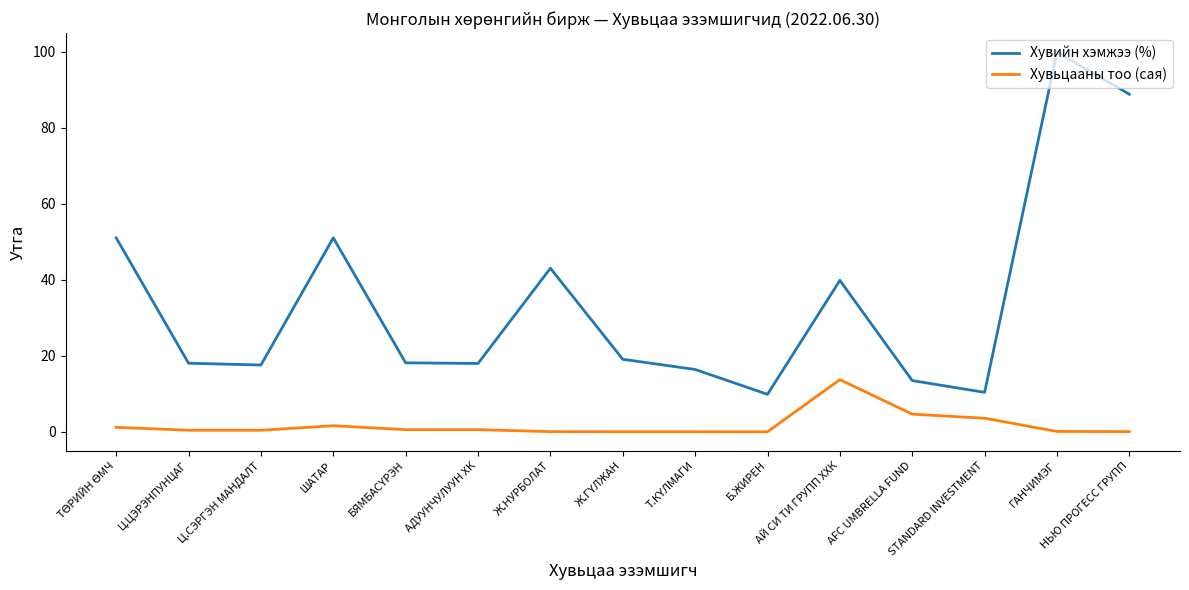

Rank the series by their average value, from highest to lowest.

Хувийн хэмжээ (%), Хувьцааны тоо (сая)